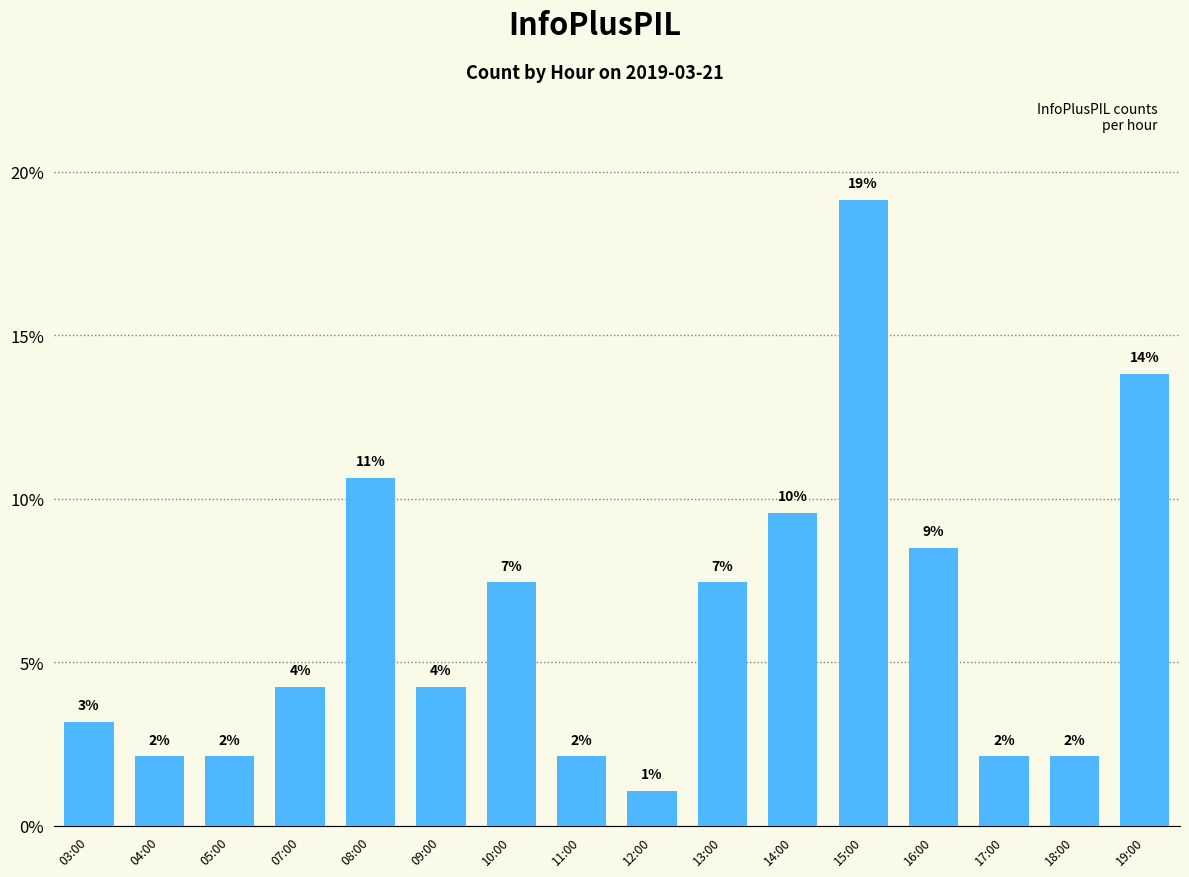

How many bars are there in total?

16